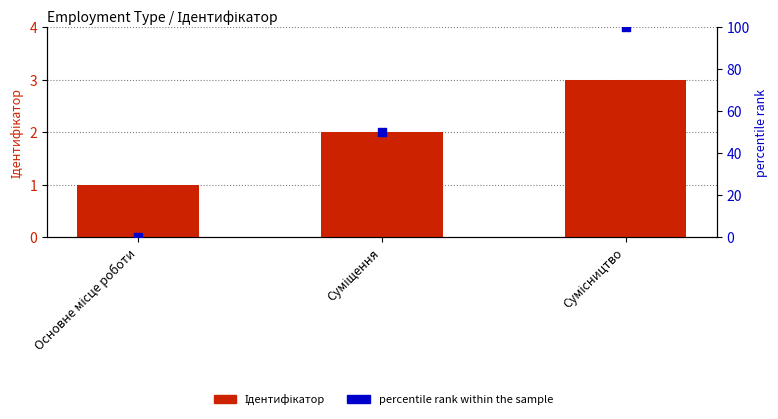

At which category is the sum across all series the highest?

Сумісництво